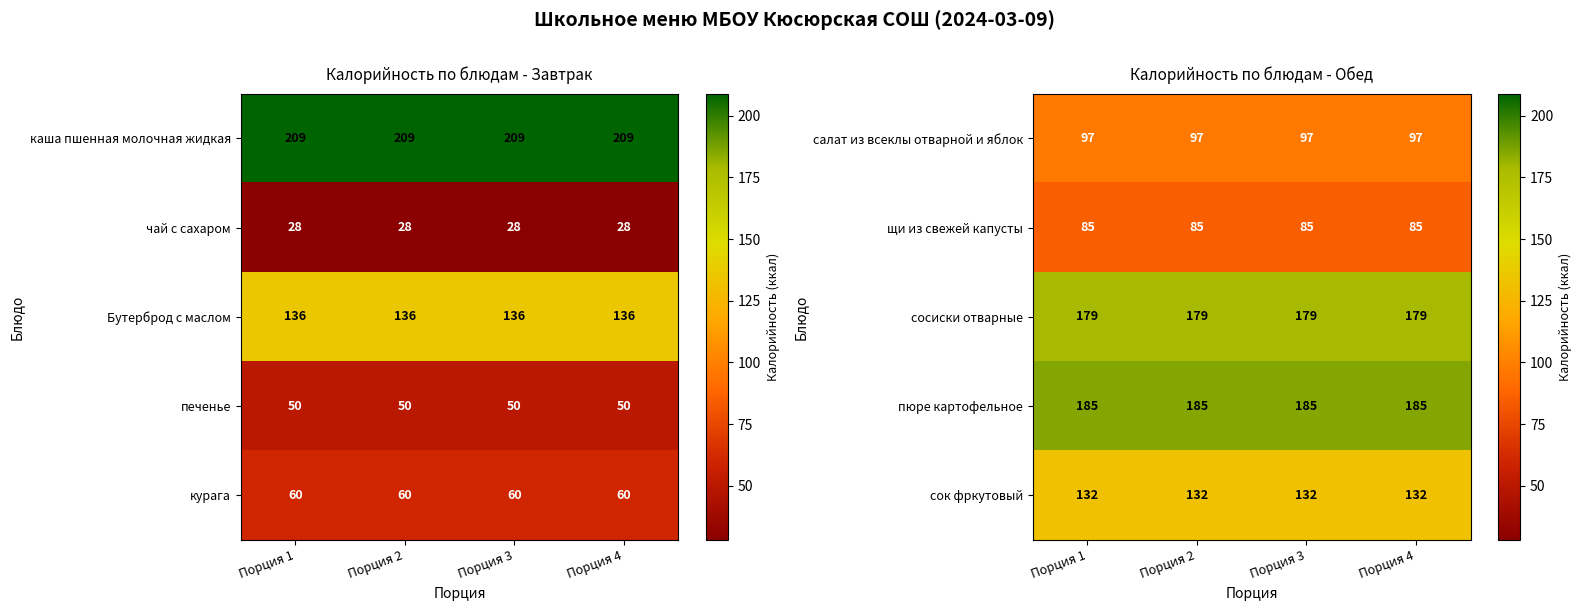

What value does the щи из свежей капусты series have at Порция 3?

85